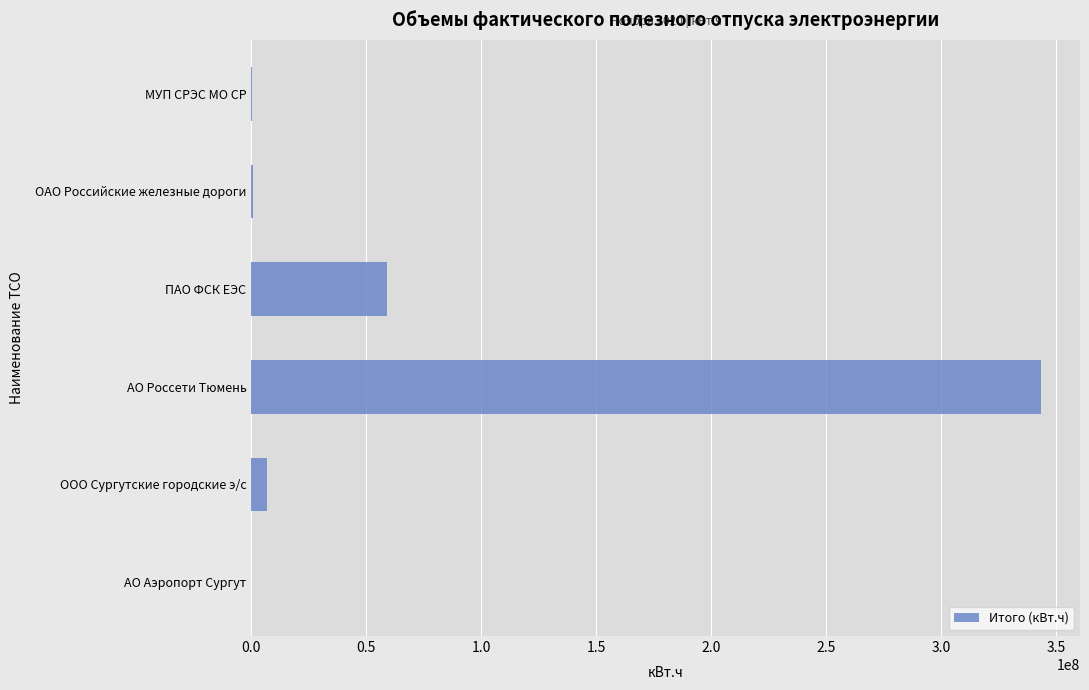

What is the greatest value displayed?

343267032